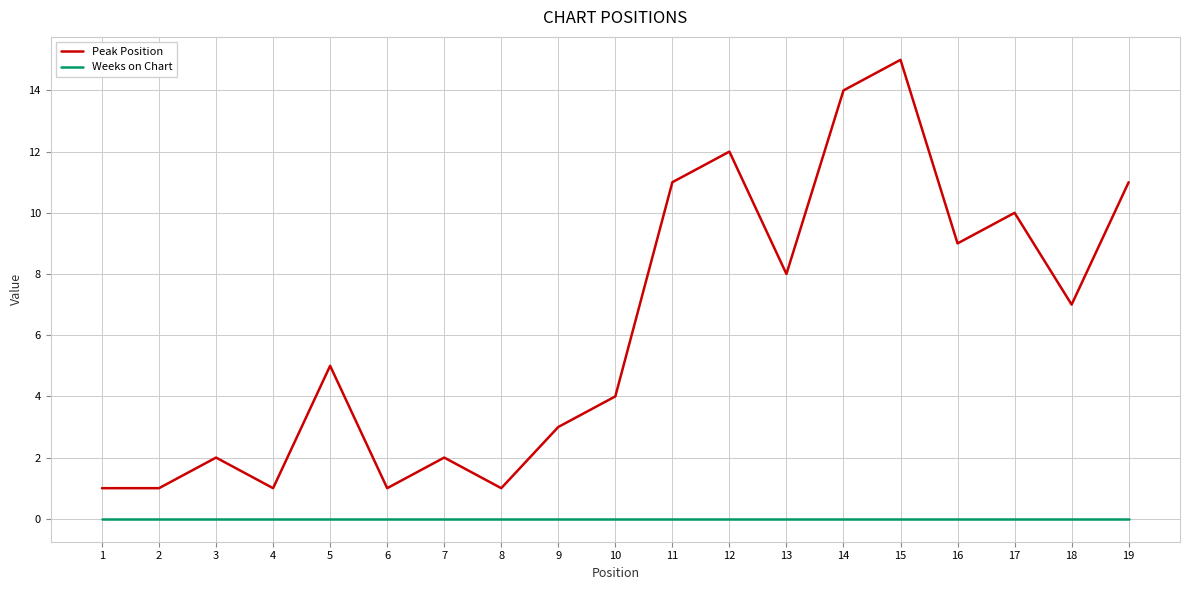

Which label corresponds to the largest value in the chart?

15